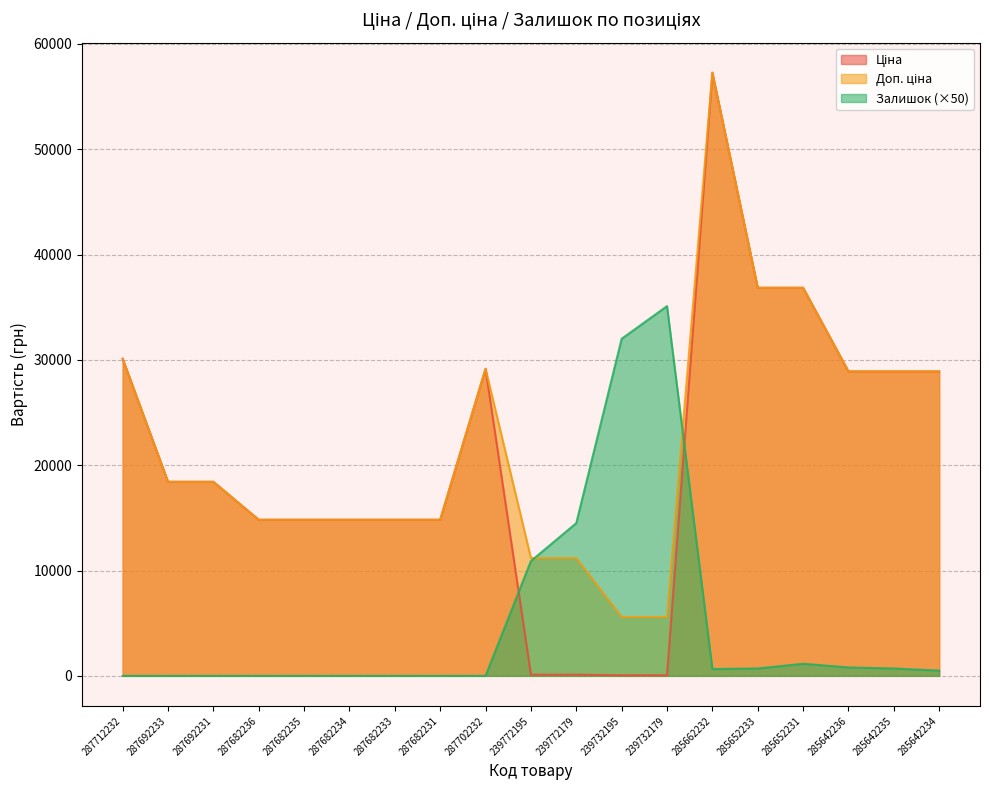

Is it true that Доп. ціна equals 22006.9 at 287682231?

False